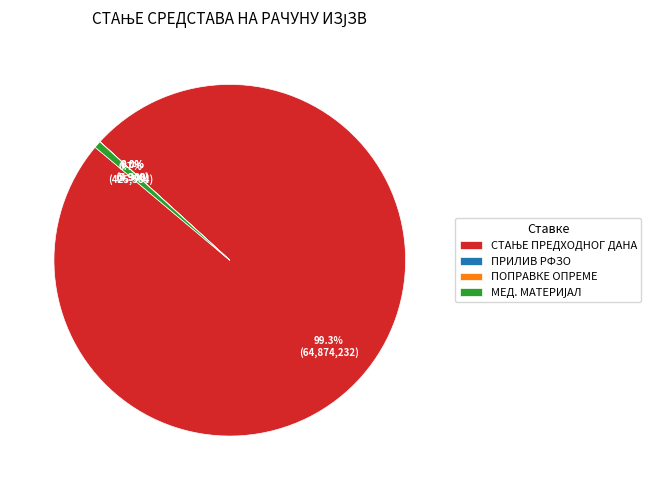

Does any single category account for the majority?

Yes